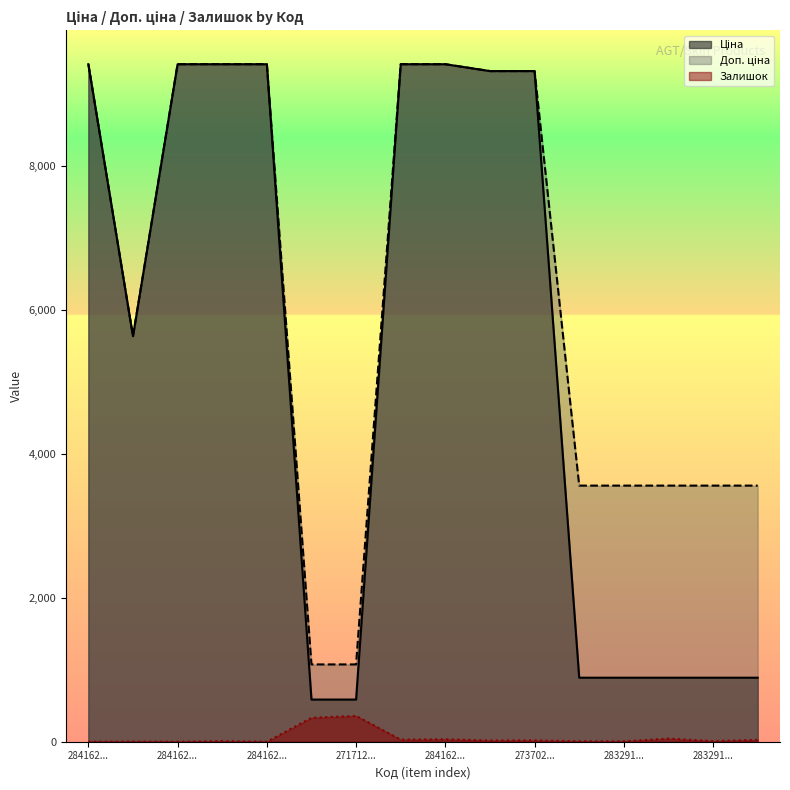

At how many categories does at least one series exceed 8234?

8